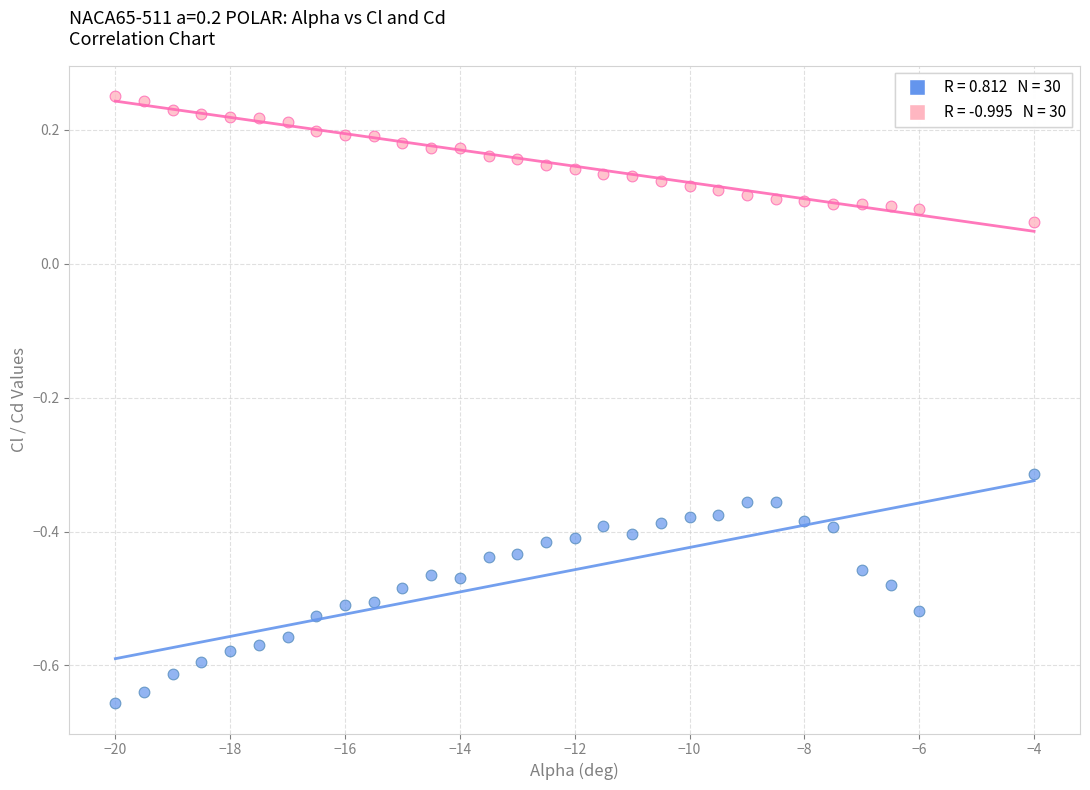

Across all data points, what is the range of X values (max minus min)?

16.0